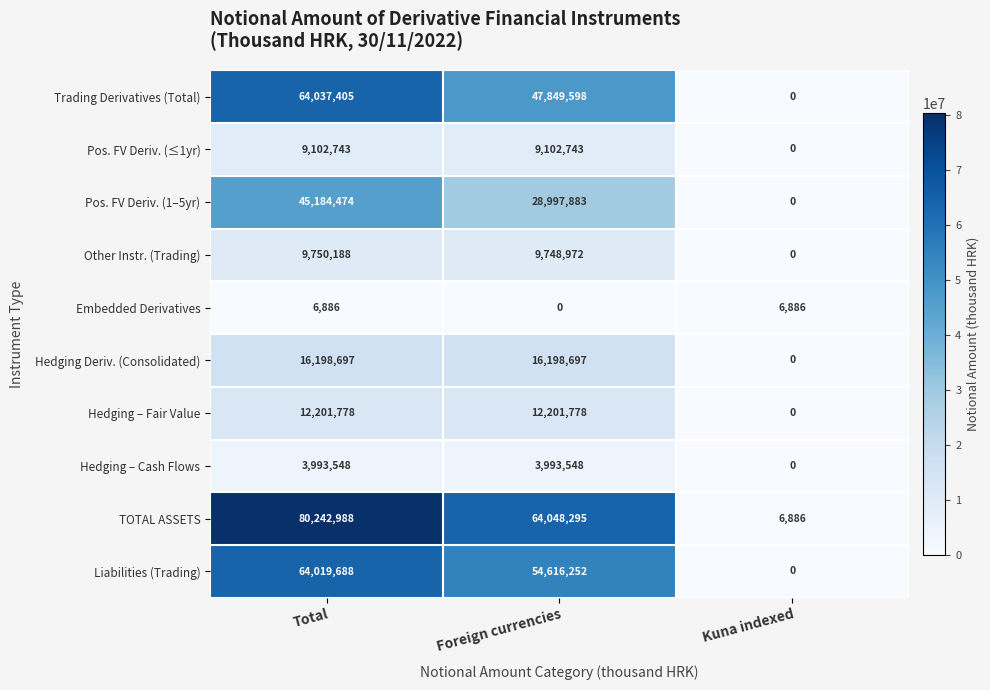

What is the average value of the Liabilities (Trading) series?

39545313